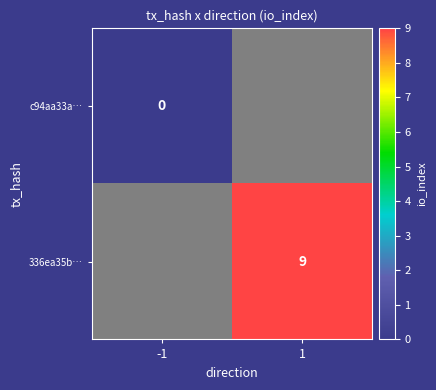

True or false: 336ea35b… has a value of 12 at 1.

False